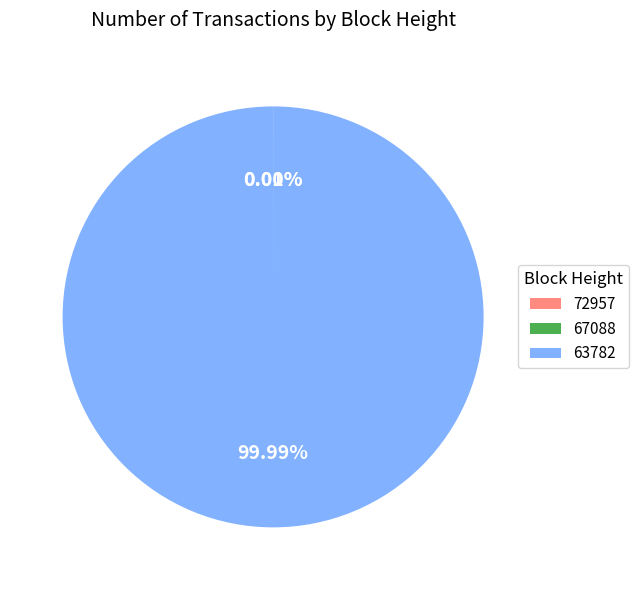

Which category has the smallest portion of the pie?

67088